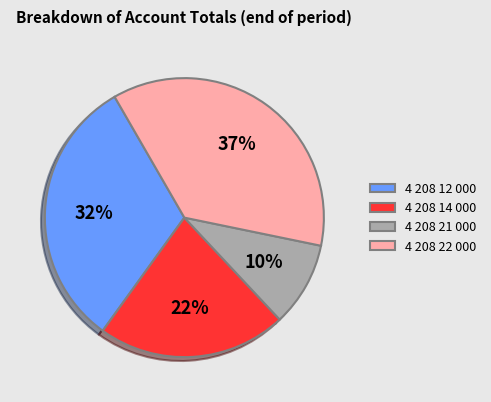

Between 4 208 22 000 and 4 208 12 000, which is larger?

4 208 22 000